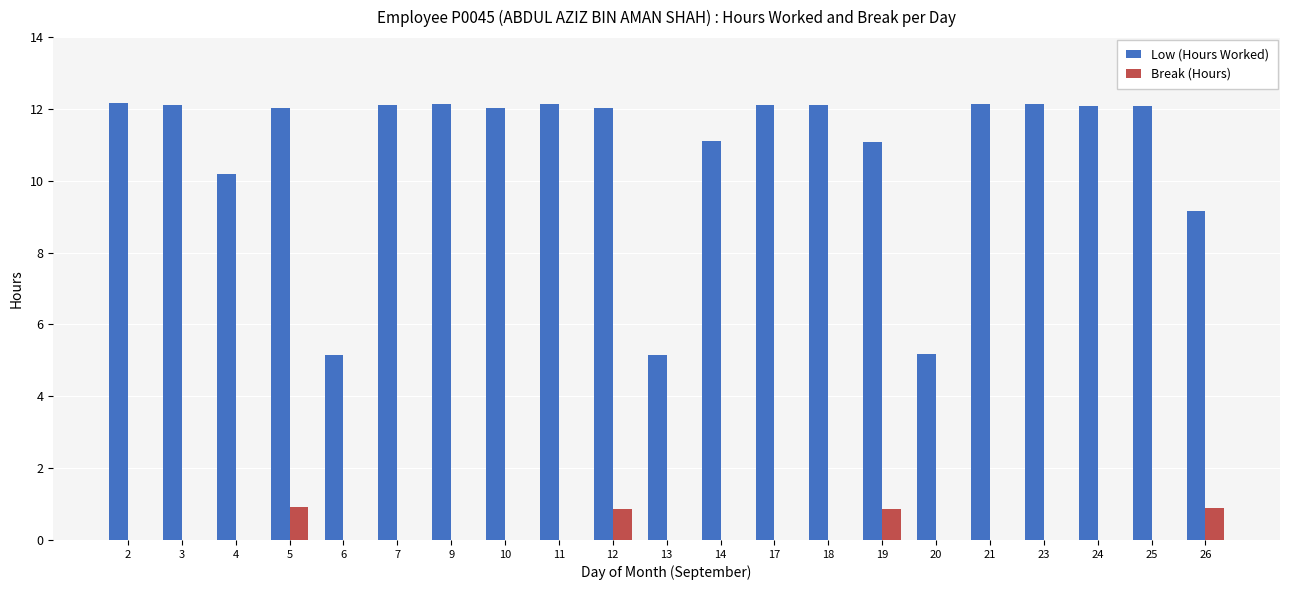

What is the sum of the Low (Hours Worked) values at 24 and 10?

24.1